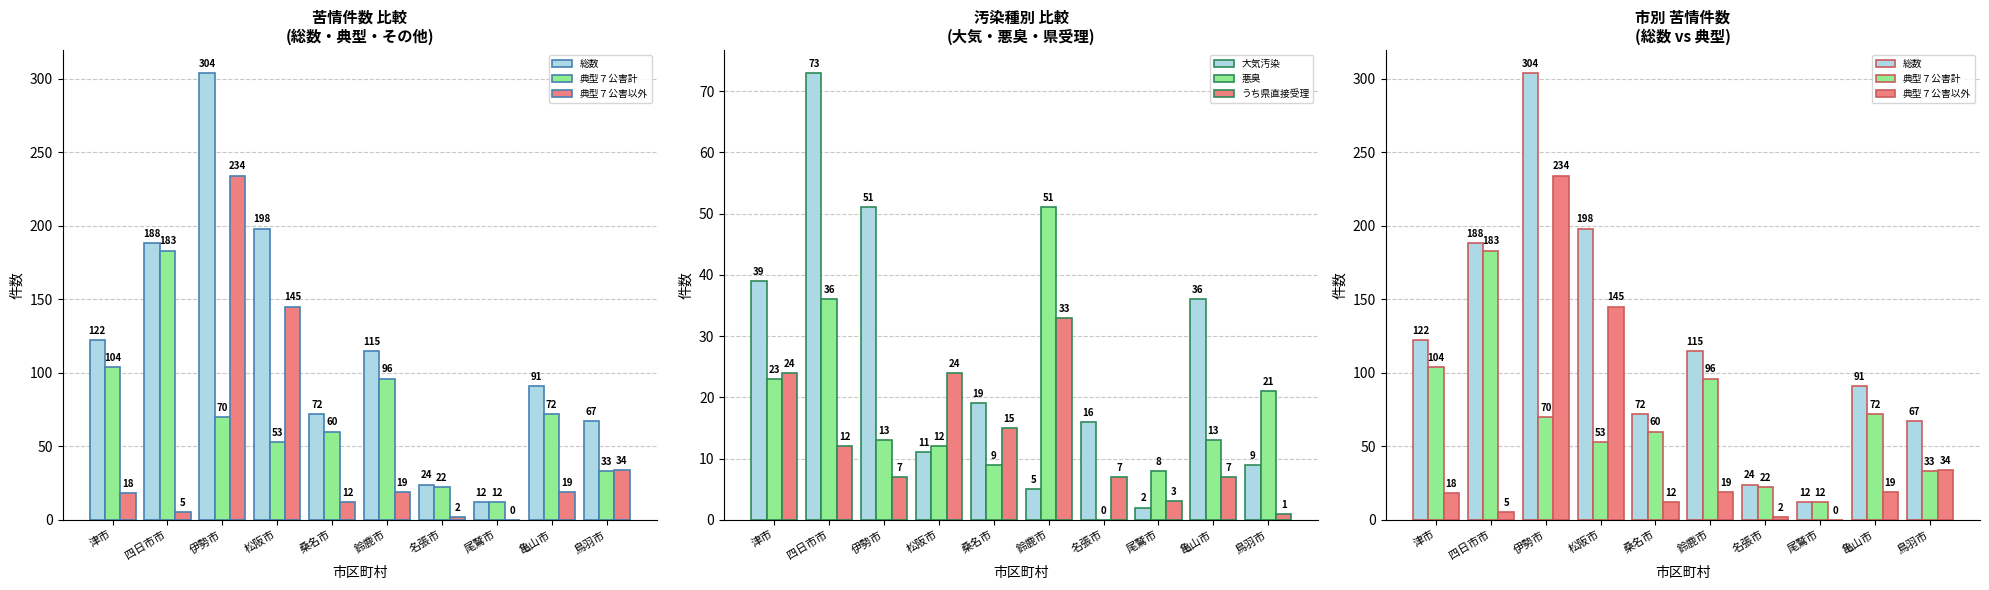

Rank the series by their maximum value, from lowest to highest.

うち県直接受理, 悪臭, 大気汚染, 典型７公害計, 典型７公害以外, 総数